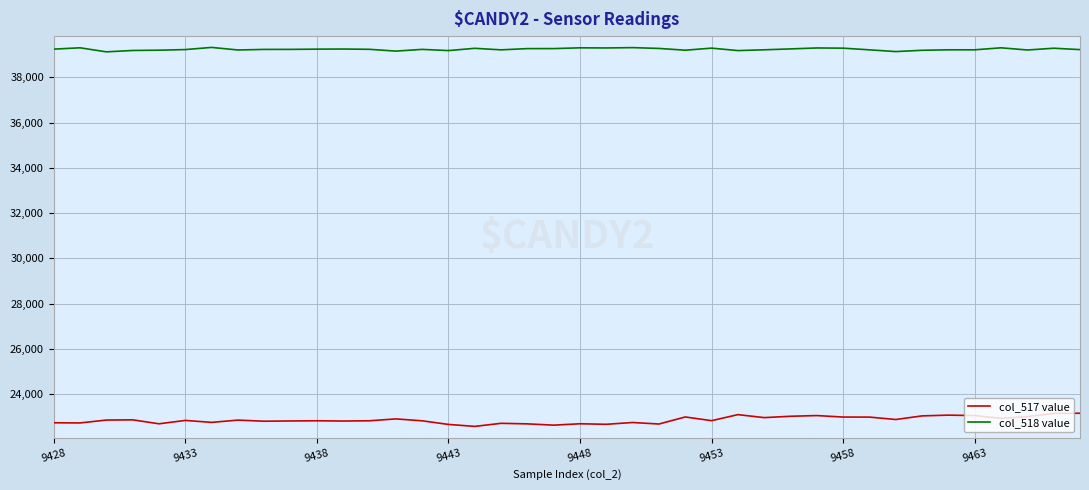

Which series has the largest total across all categories?

col_518 value